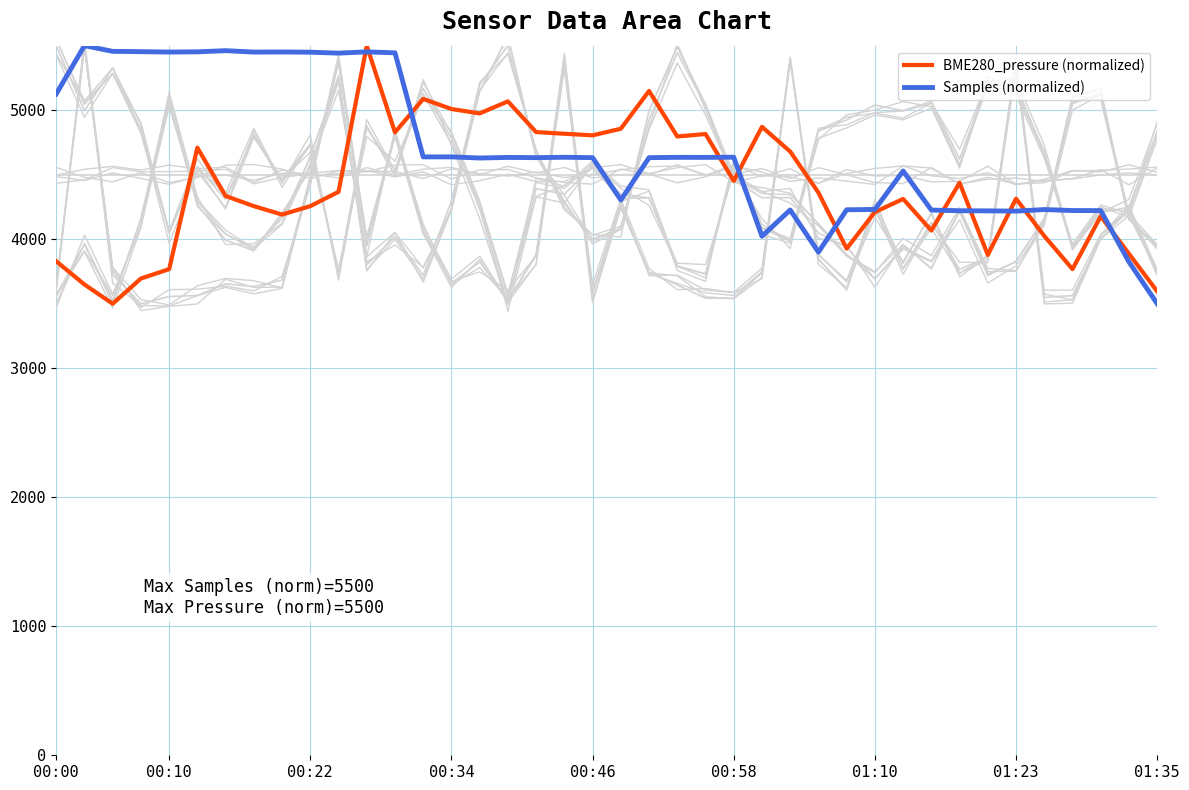

How many interior local peaks does the Samples (normalized) series have?

12